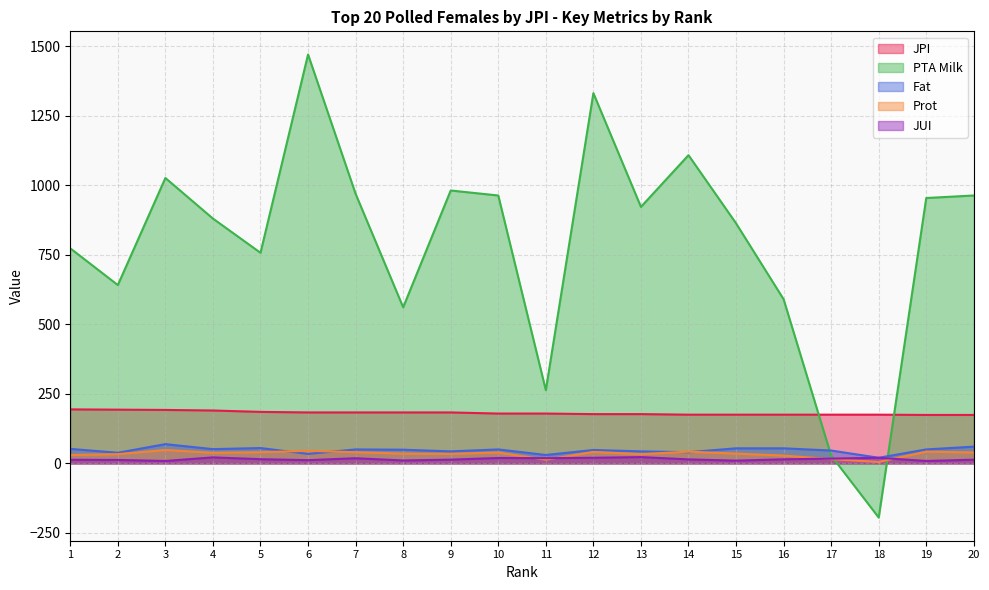

Reading left to right, extract all data points from this chart.

JPI: 194.0	193.0	192.0	190.0	185.0	183.0	183.0	183.0	183.0	179.0	179.0	177.0	177.0	175.0	175.0	175.0	175.0	175.0	174.0	174.0
PTA Milk: 773.0	641.0	1026.0	880.0	757.0	1470.0	969.0	561.0	981.0	963.0	263.0	1331.0	922.0	1108.0	863.0	590.0	28.0	-195.0	954.0	963.0
Fat: 52.0	38.0	69.0	51.0	55.0	34.0	50.0	49.0	43.0	50.0	30.0	48.0	43.0	40.0	54.0	54.0	46.0	20.0	50.0	60.0
Prot: 30.0	33.0	48.0	38.0	40.0	45.0	40.0	35.0	34.0	39.0	13.0	41.0	33.0	42.0	35.0	28.0	15.0	5.0	42.0	39.0
JUI: 12.8	12.2	8.5	21.4	14.9	11.4	18.3	10.3	13.3	19.3	18.6	20.0	22.5	14.2	9.7	14.5	17.0	19.9	8.5	13.1